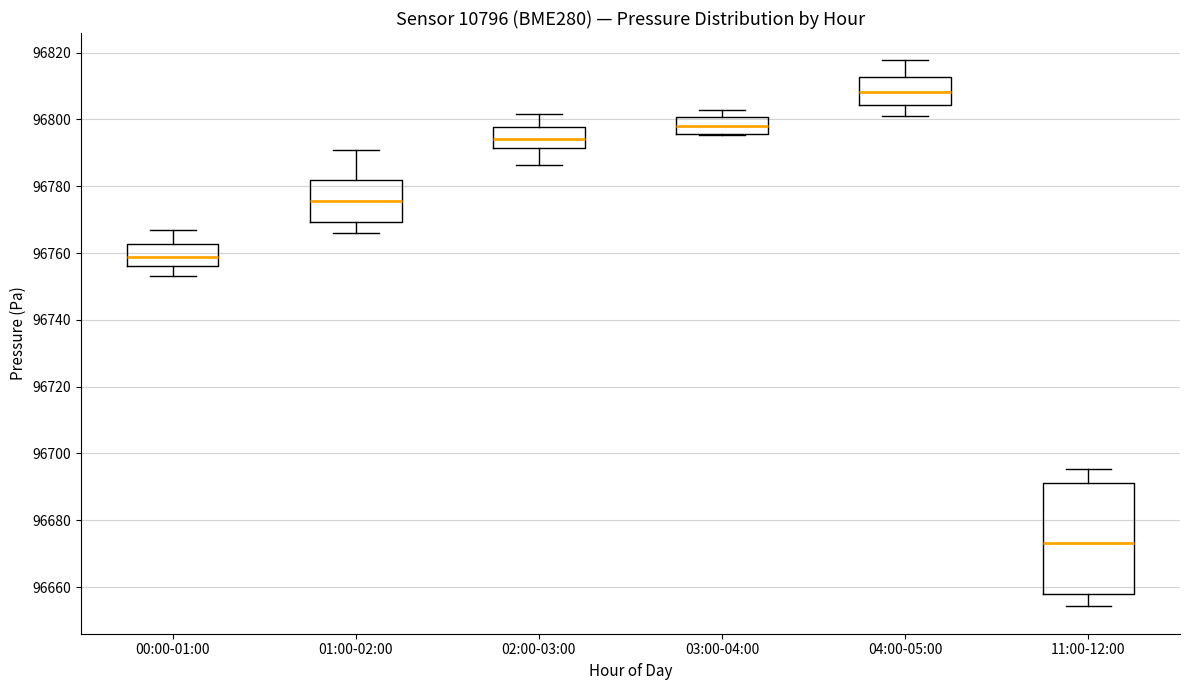

Reading left to right, transcribe this box plot: for each box, give where its median line is, the range the box spans, and where its two whiskers end, as read against the y-axis. The values are not printed on the chart, so give them approximately, as read against the axis.

00:00-01:00: median 96758, box 96756 to 96762, whiskers 96754 to 96766
01:00-02:00: median 96776, box 96770 to 96782, whiskers 96766 to 96790
02:00-03:00: median 96794, box 96792 to 96798, whiskers 96786 to 96802
03:00-04:00: median 96798, box 96796 to 96800, whiskers 96796 to 96802
04:00-05:00: median 96808, box 96804 to 96812, whiskers 96802 to 96818
11:00-12:00: median 96674, box 96658 to 96692, whiskers 96654 to 96696